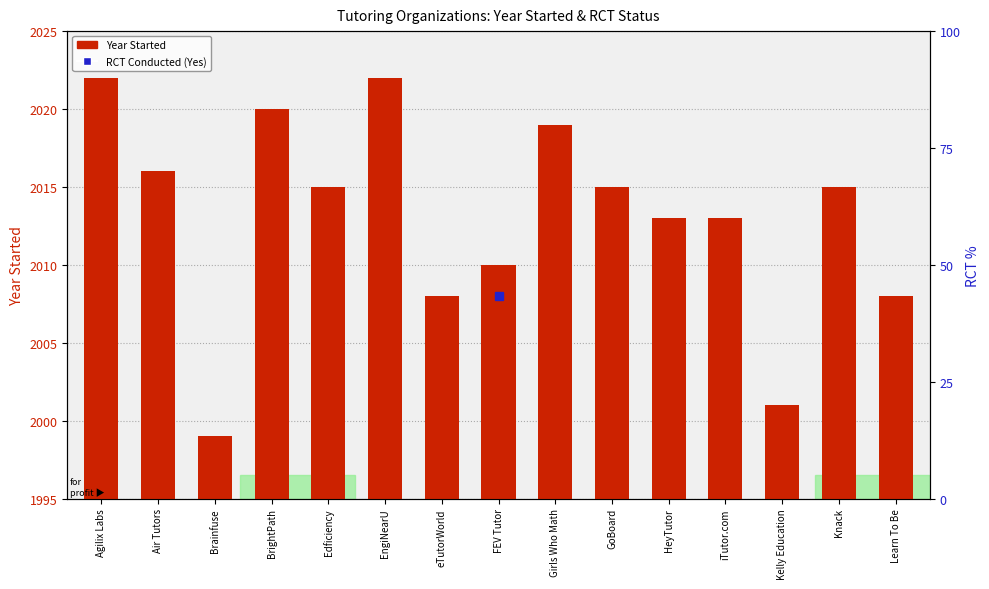

Reading left to right, transcribe all the data shown in this chart.

Agilix Labs=2022	Air Tutors=2016	Brainfuse=1999	BrightPath=2020	Edficiency=2015	EngiNearU=2022	eTutorWorld=2008	FEV Tutor=2010	Girls Who Math=2019	GoBoard=2015	HeyTutor=2013	iTutor.com=2013	Kelly Education=2001	Knack=2015	Learn To Be=2008